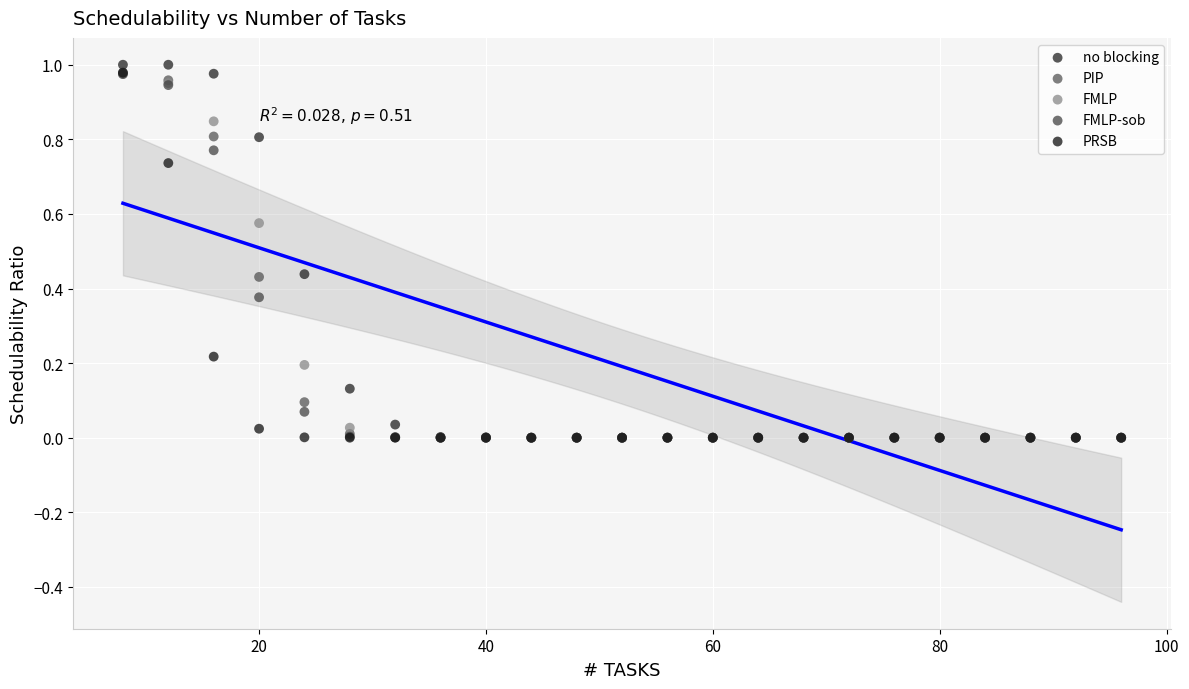

What are all the series names shown in the legend?

no blocking, PIP, FMLP, FMLP-sob, PRSB